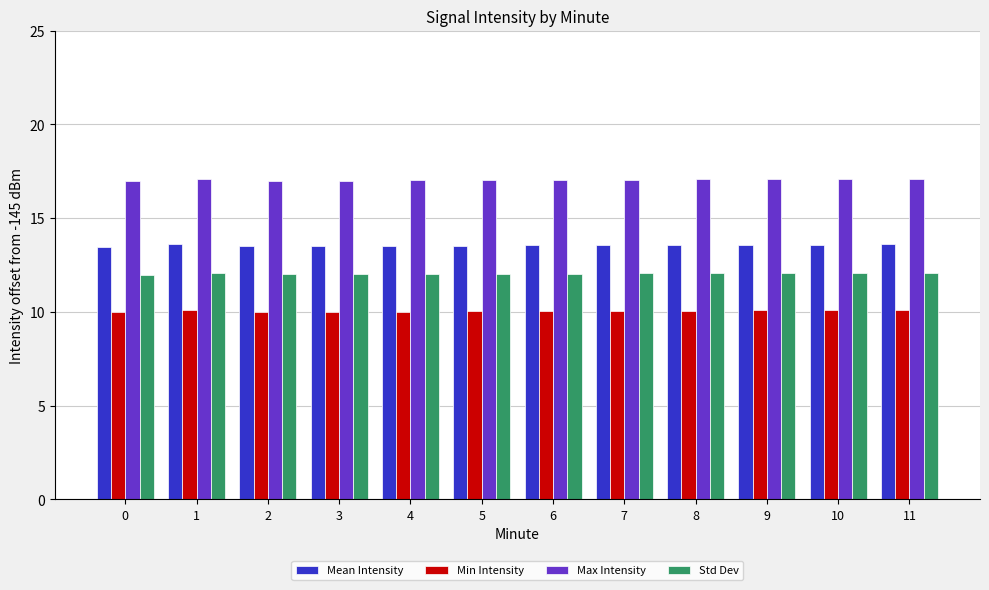

What are all the series names shown in the legend?

Mean Intensity, Min Intensity, Max Intensity, Std Dev